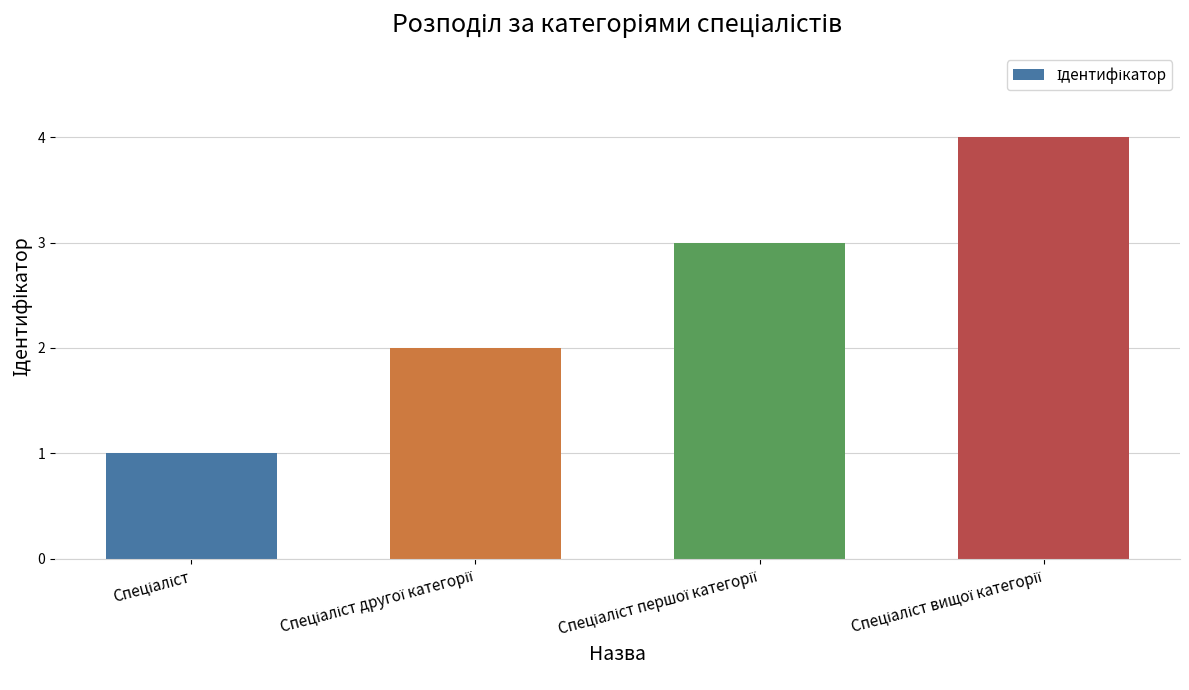

What is the difference between the maximum and minimum values?

3